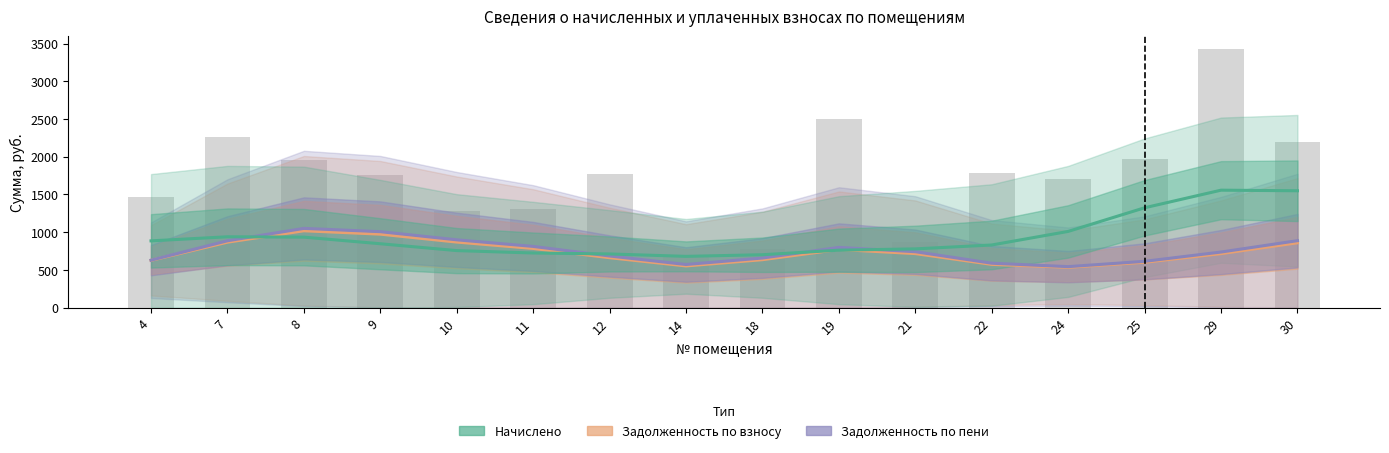

At which category is the sum across all series the highest?

30